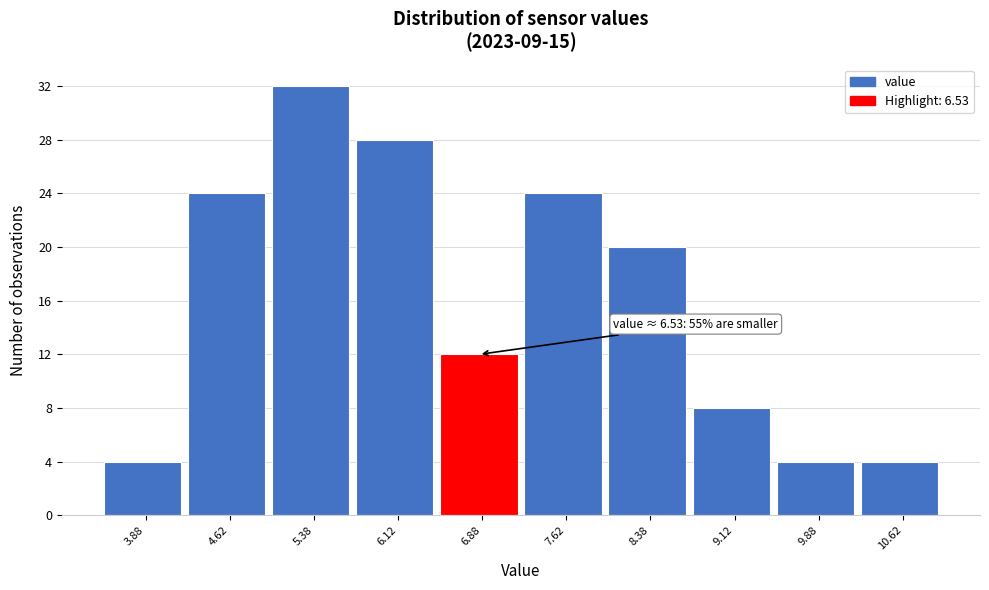

Over which range of the x-axis is the bar tallest?

5.00 to 5.75